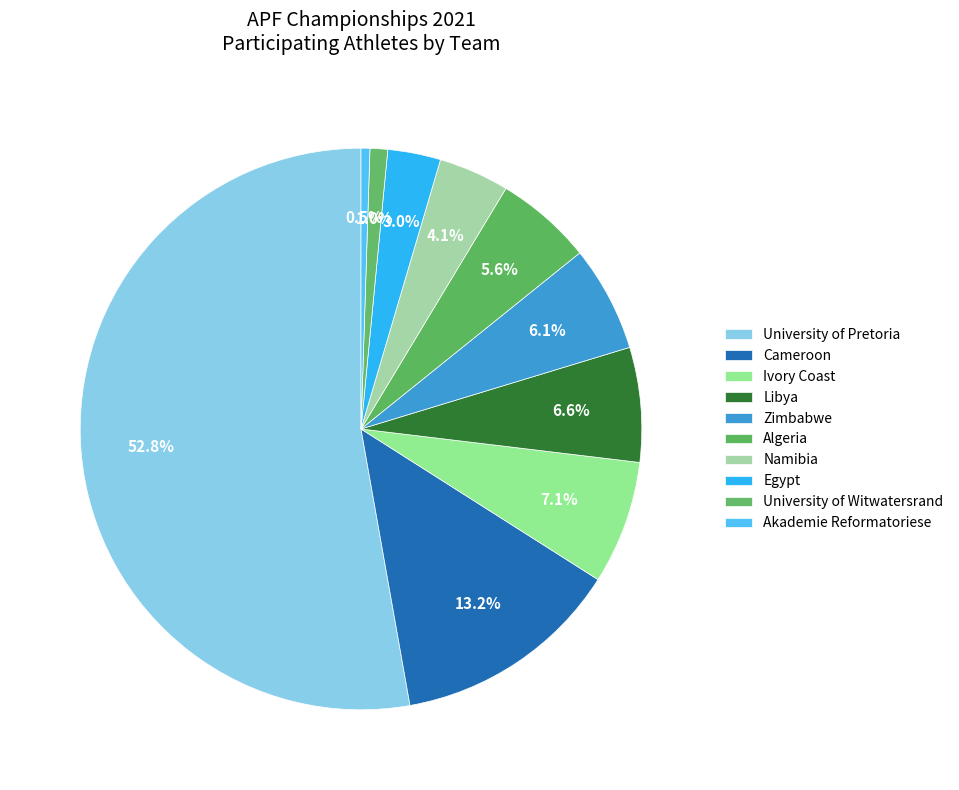

Count the number of slices in the pie.

10